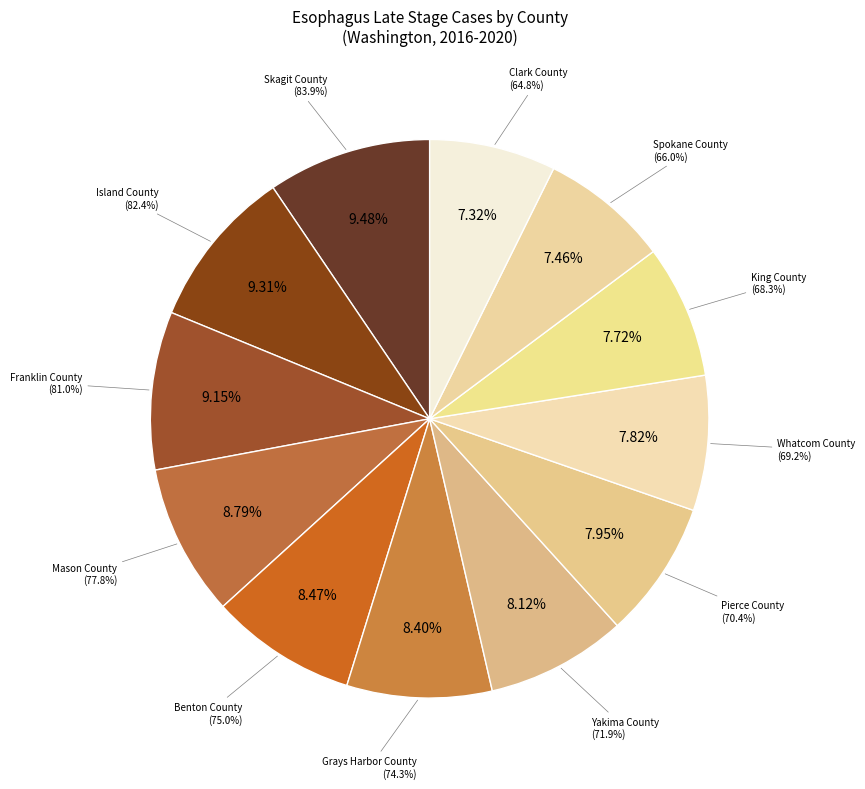

Approximately how many times larger is the value at Benton County compared to Clark County?

1.2